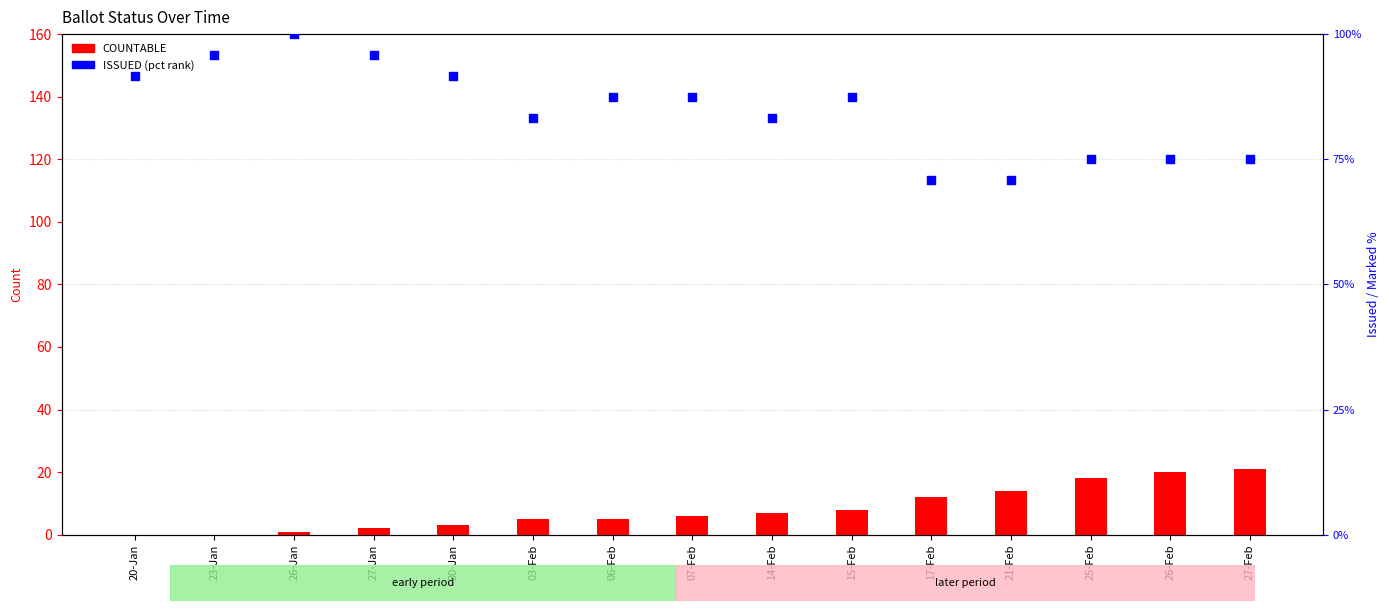

What are all the series names shown in the legend?

COUNTABLE, ISSUED (pct rank)